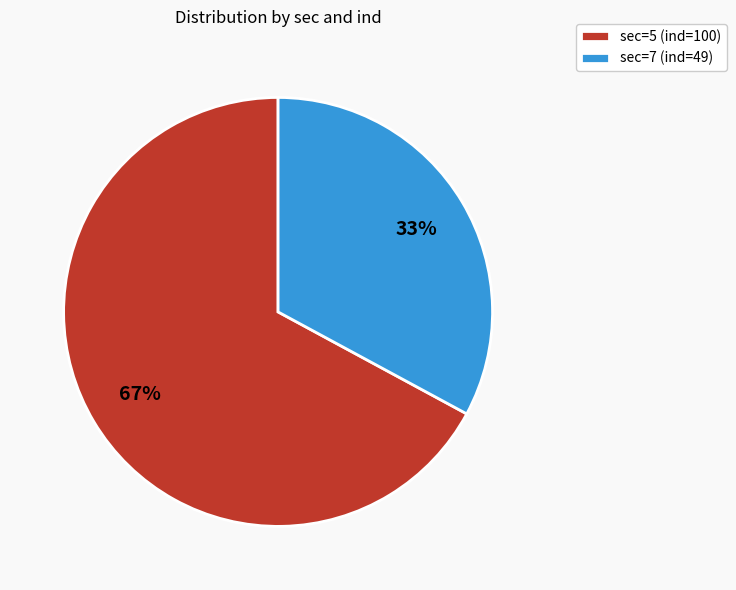

To the nearest percent, what percentage of the pie is sec=7 (ind=49)?

33%